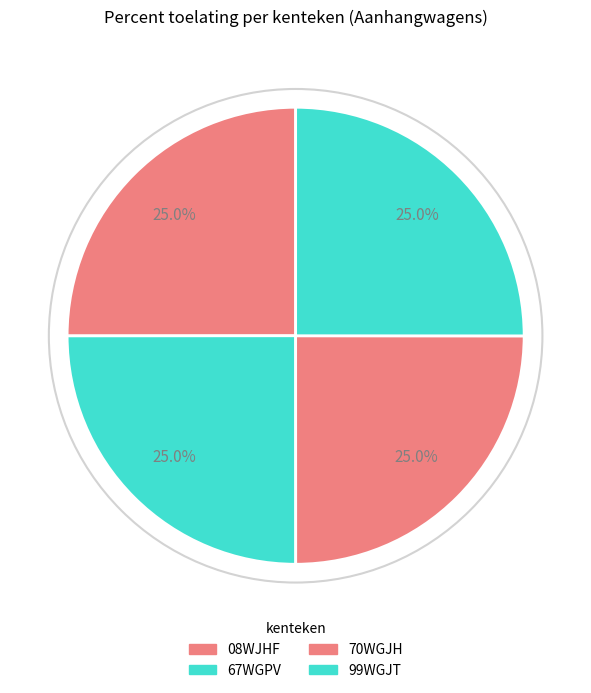

To the nearest percent, what is the combined percentage of 99WGJT and 70WGJH?

50%